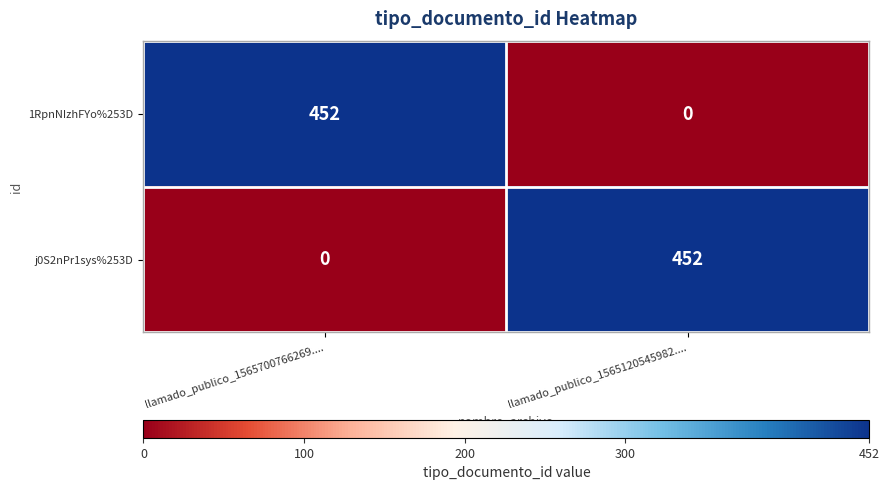

What is the sum of all 1RpnNIzhFYo%253D values?

452